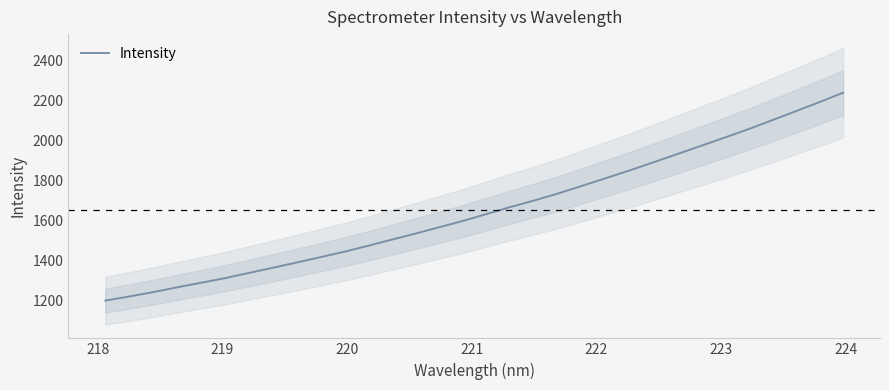

What is the value of the 3rd point from the left?

1240.3